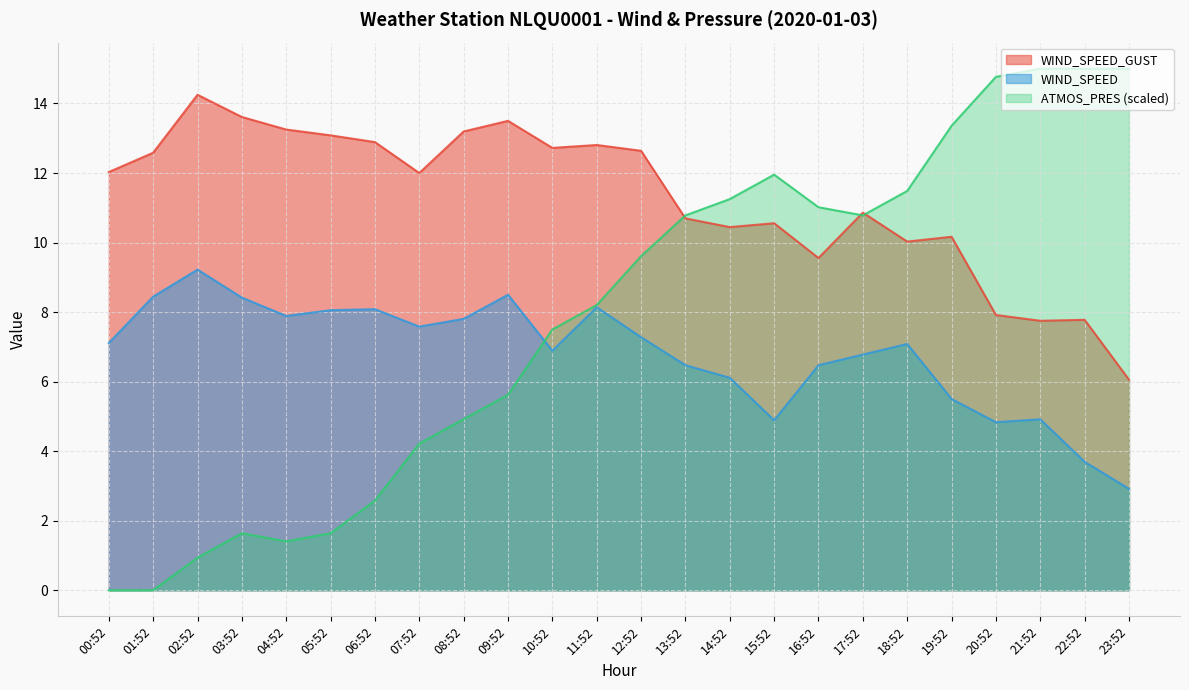

What is the spread (max minus min) of values at 23:52?

12.1